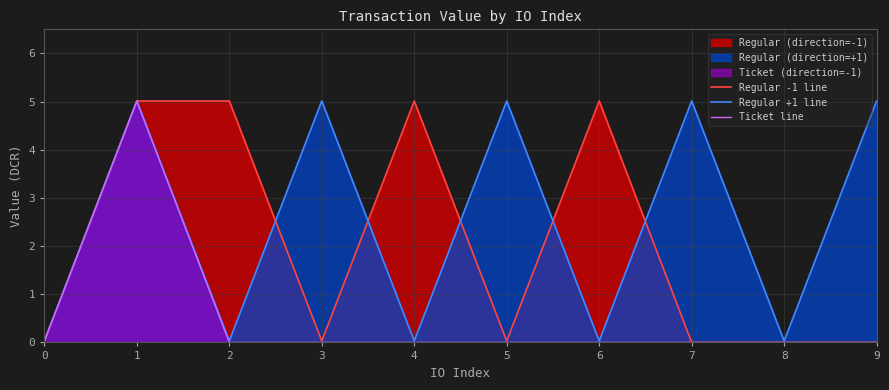

The Regular +1 line series shows 0.0 at 4. True or false?

True